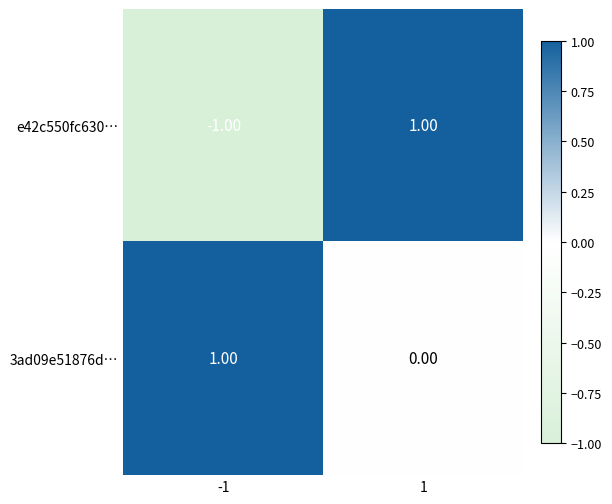

Which series has the widest spread of values?

e42c550fc630…